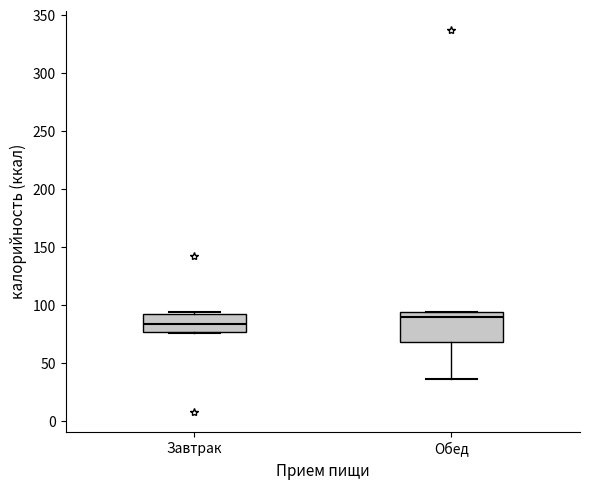

Where does the median line of the box for Завтрак sit on the y-axis? The values are not printed on the chart, so give them approximately, as read against the axis.

85